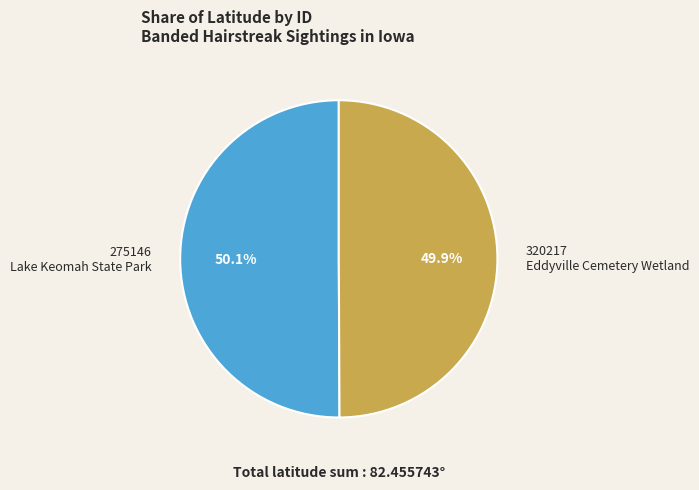

Combined, what portion of the pie is 275146 Lake Keomah State Park and 320217 Eddyville Cemetery Wetland?

100.0%